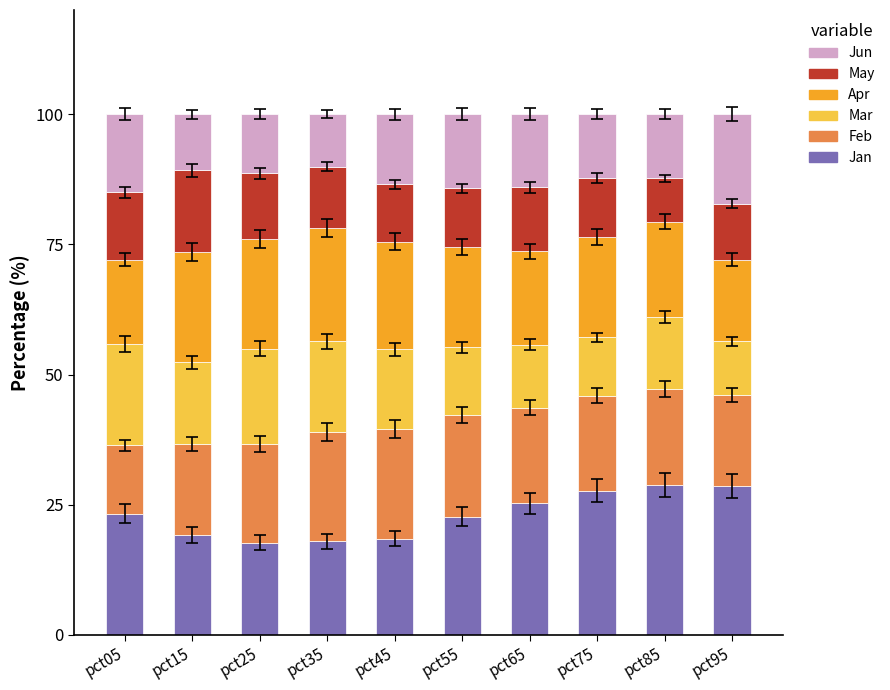

The value of Jan at pct55 is 22.7. True or false?

True